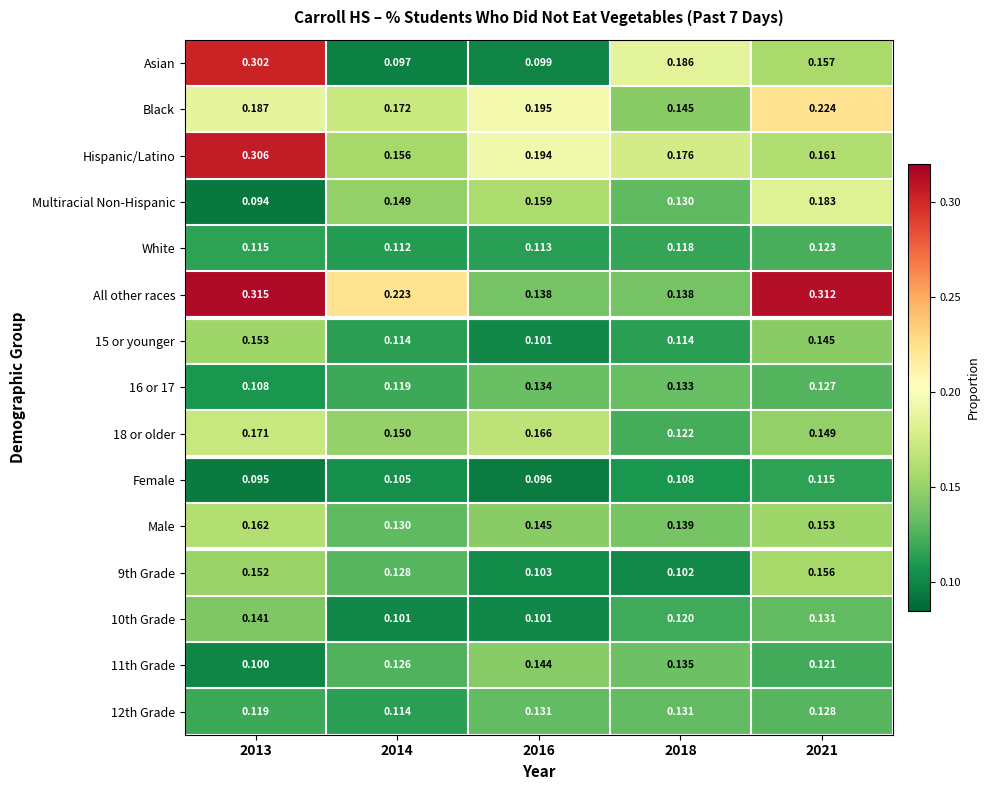

Which series changed the most between 2014 and 2016?

All other races